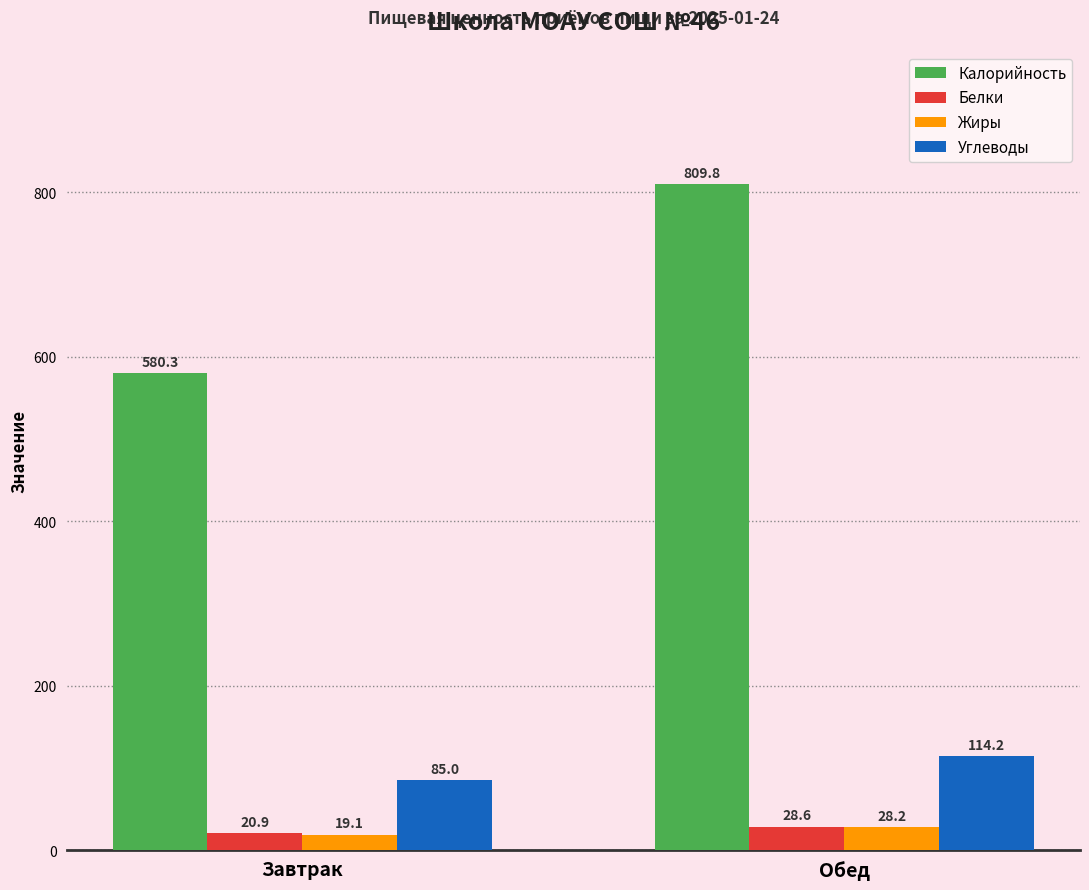

What is the label of the 1st bar from the right?

Обед